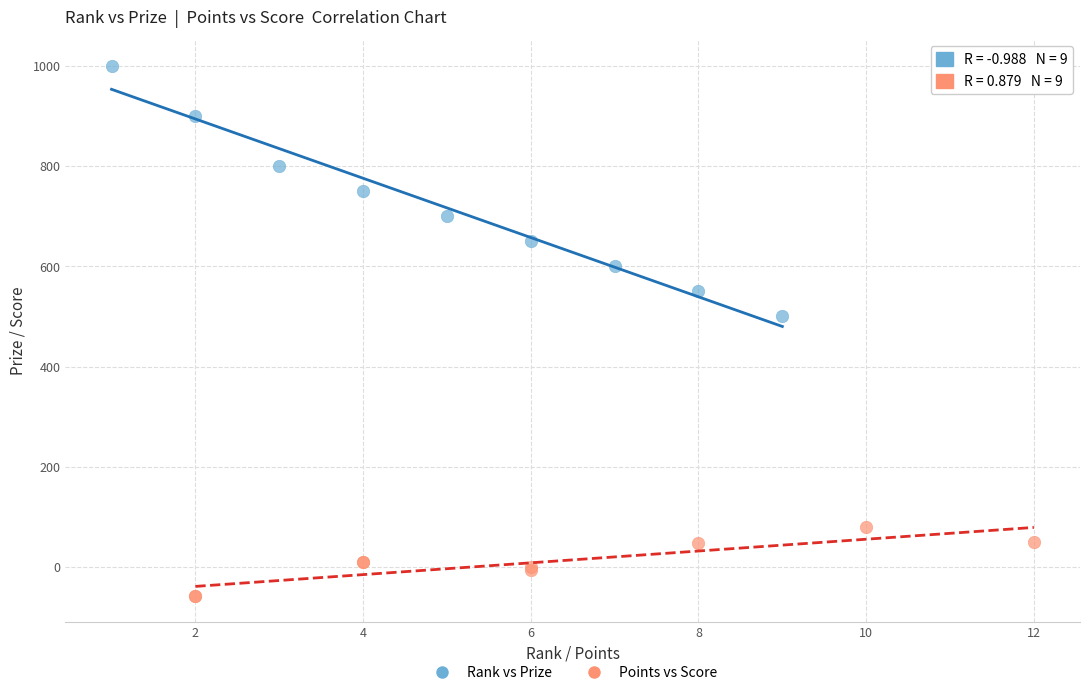

Which series reaches the maximum Y coordinate?

Rank vs Prize